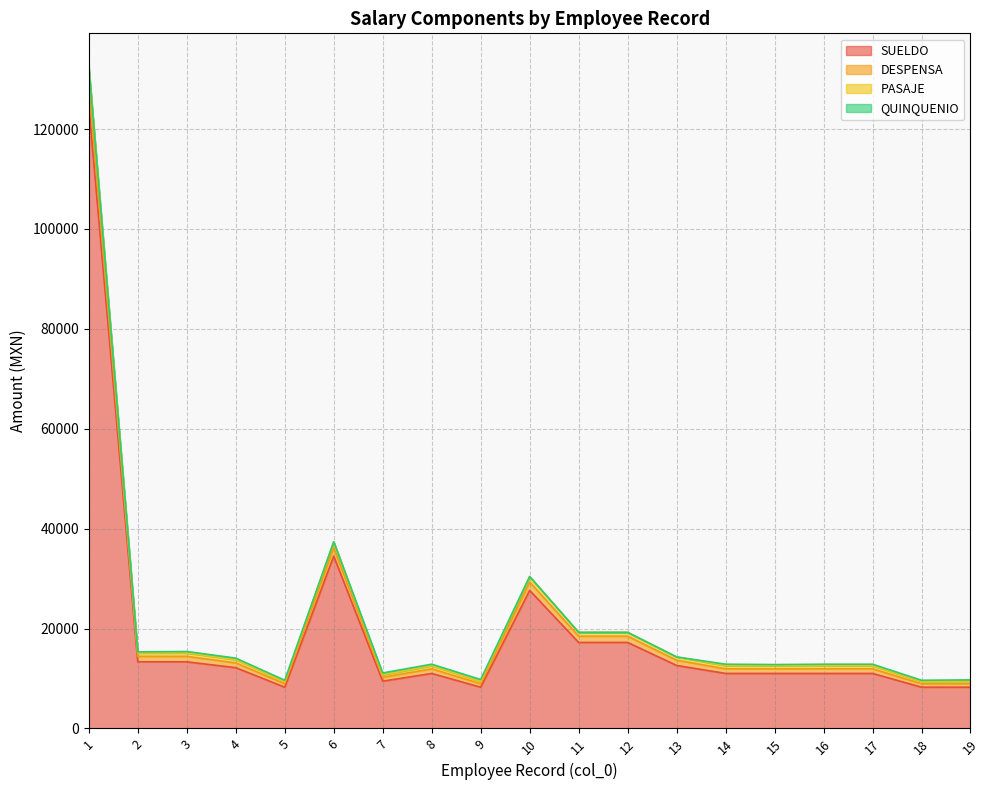

Between 17 and 3, which is larger?

3